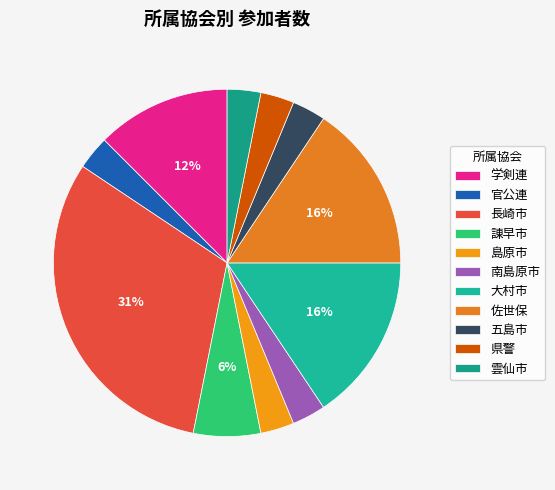

Rank the categories by value from lowest to highest.

官公連, 島原市, 南島原市, 五島市, 県警, 雲仙市, 諌早市, 学剣連, 大村市, 佐世保, 長崎市